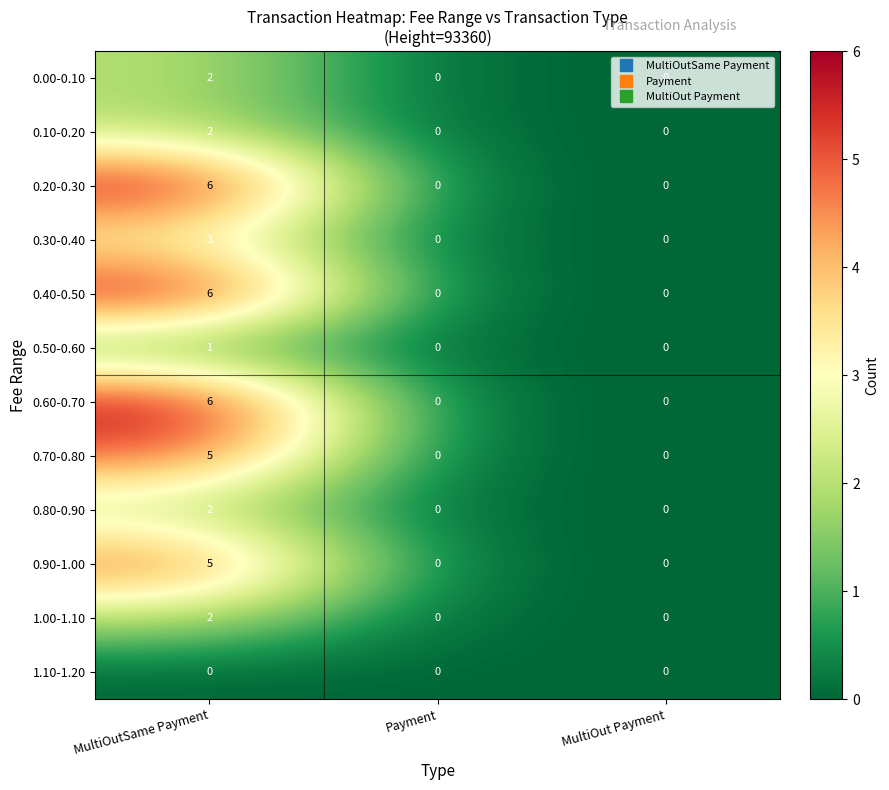

Count the number of data series in this chart.

12